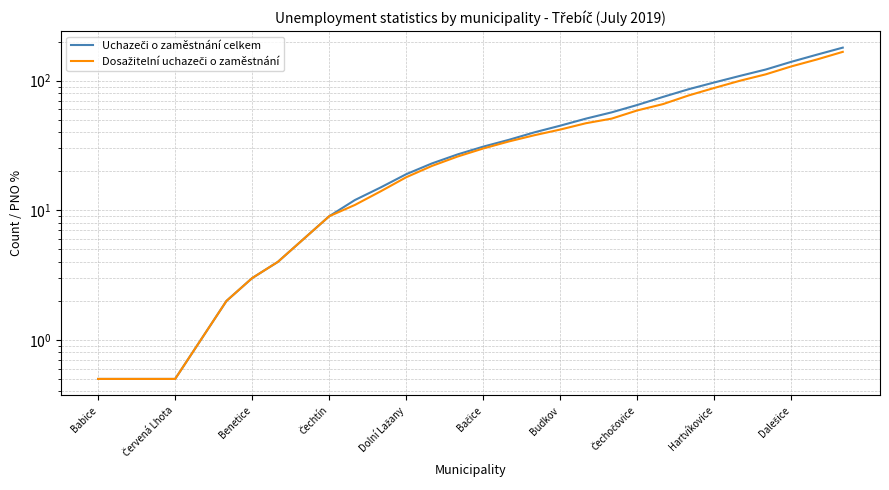

Reading left to right, list all the values displayed in this chart.

Uchazeči o zaměstnání celkem: 0.5	0.5	0.5	0.5	1.0	2.0	3.0	4.0	6.0	9.0	12.0	15.0	19.0	23.0	27.0	31.0	35.0	40.0	45.0	51.0	57.0	65.0	75.0	86.0	97.0	109.0	122.0	140.0	159.0	180.0
Dosažitelní uchazeči o zaměstnání: 0.5	0.5	0.5	0.5	1.0	2.0	3.0	4.0	6.0	9.0	11.0	14.0	18.0	22.0	26.0	30.0	34.0	38.0	42.0	47.0	51.0	59.0	66.0	77.0	88.0	100.0	112.0	129.0	146.0	167.0